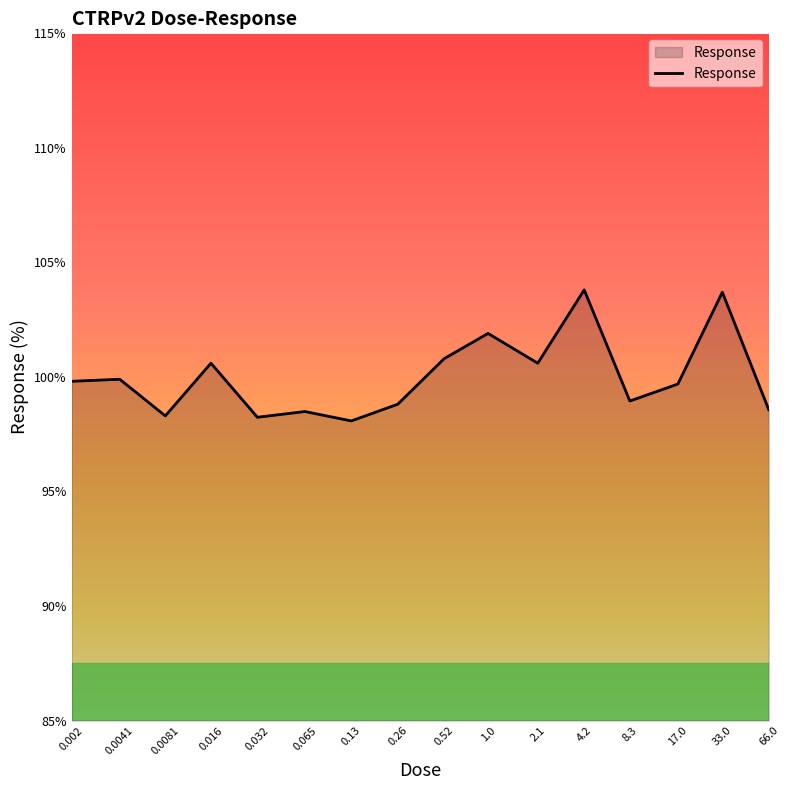

What is the difference between the maximum and minimum values?

5.7